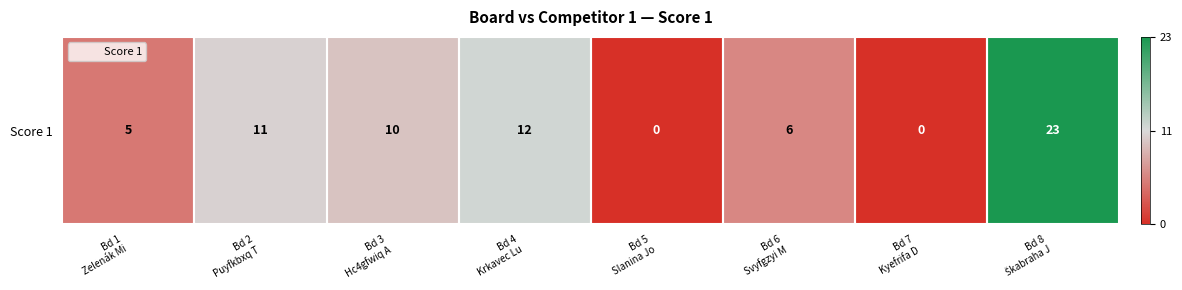

Approximately how many times larger is the value at Bd 1
Zelenák Mi compared to Bd 8
Škabraha J?

0.2